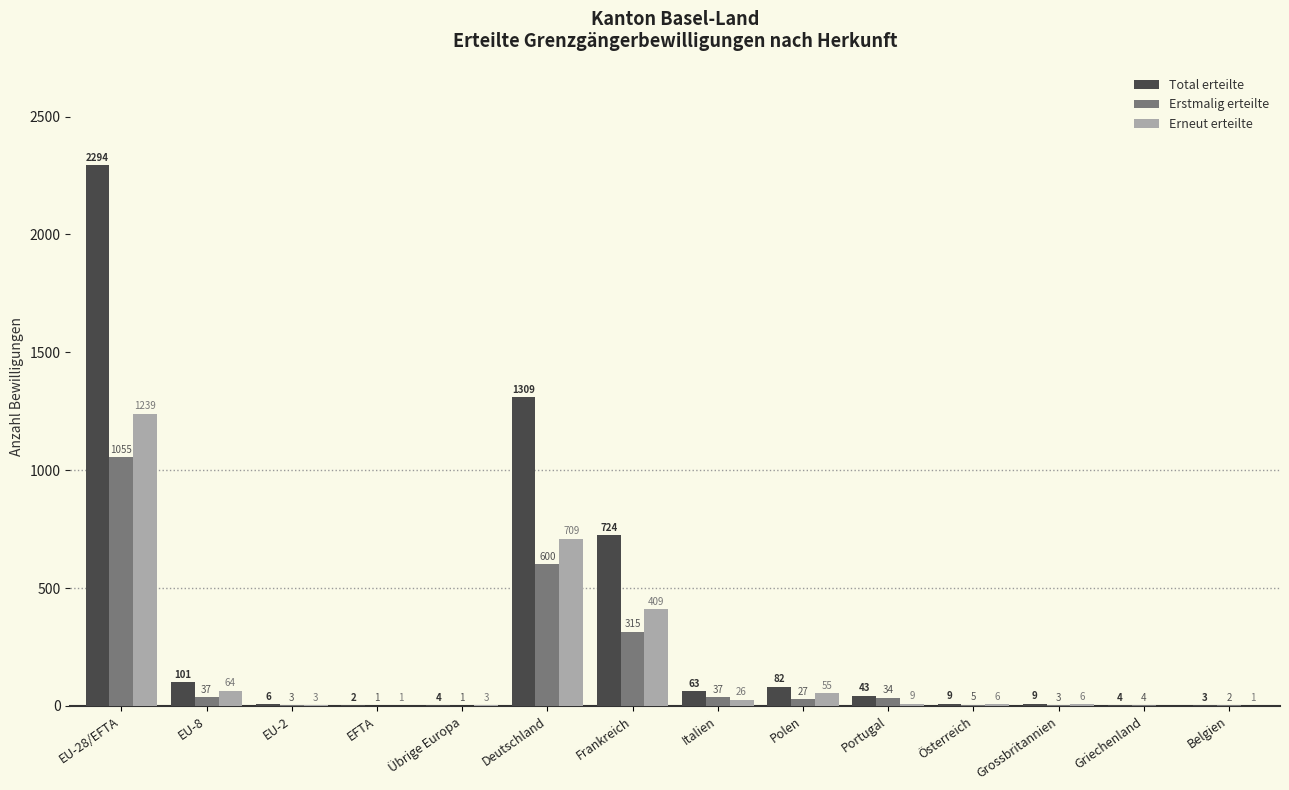

What is the sum of all Total erteilte values?

4653